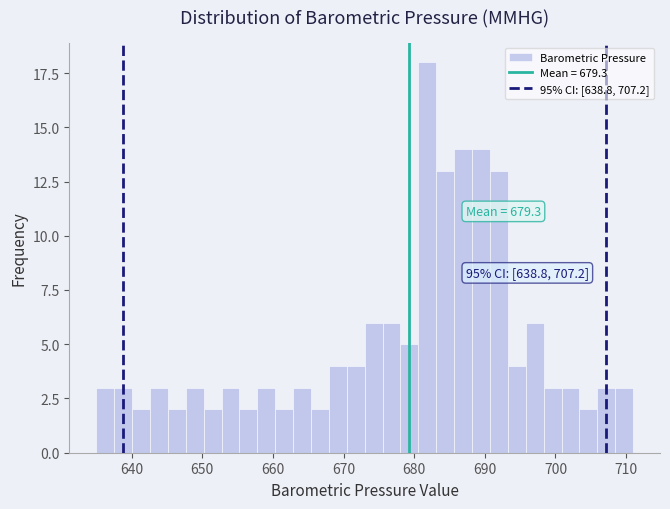

Around what value on the x-axis is the tallest bar? Give the approximate position of its centre, as read against the axis.

682